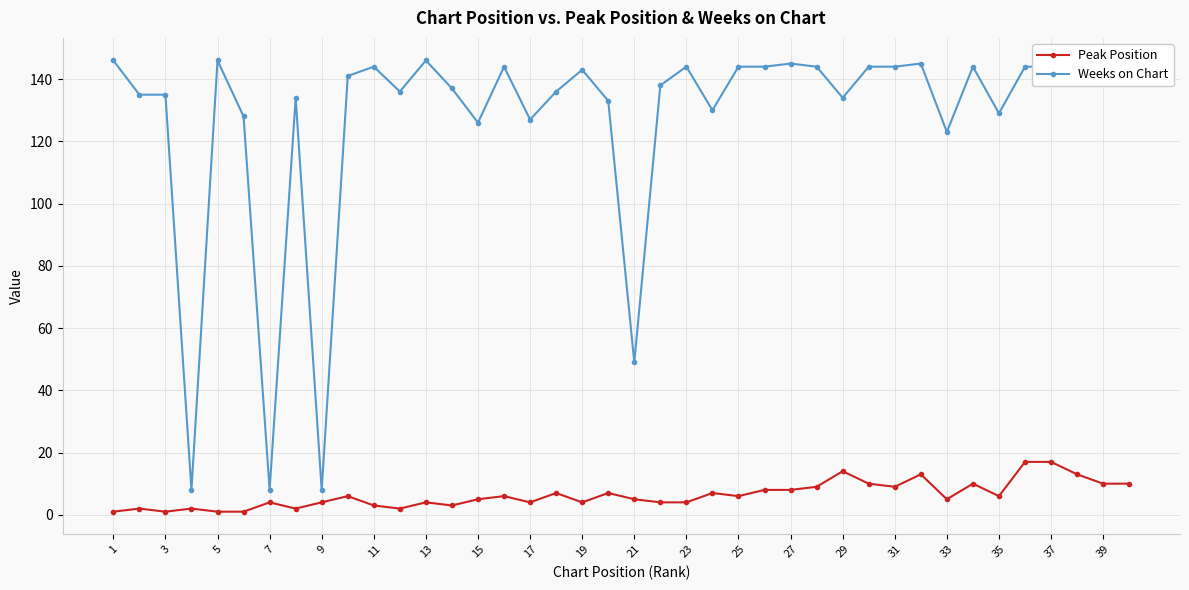

True or false: Peak Position and Weeks on Chart cross at least once.

False